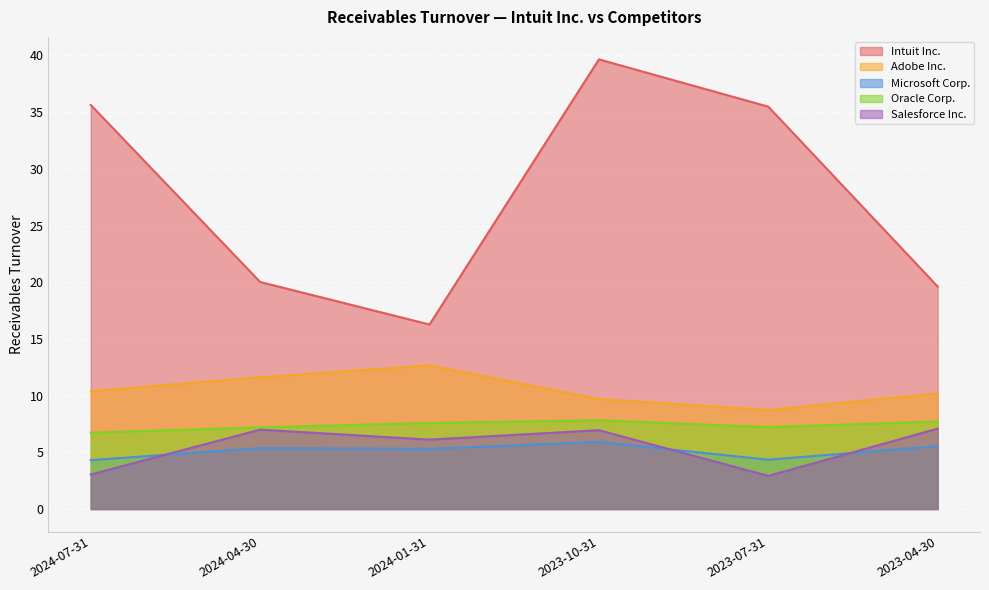

Is it true that Salesforce Inc. equals 7.1 at 2023-04-30?

True